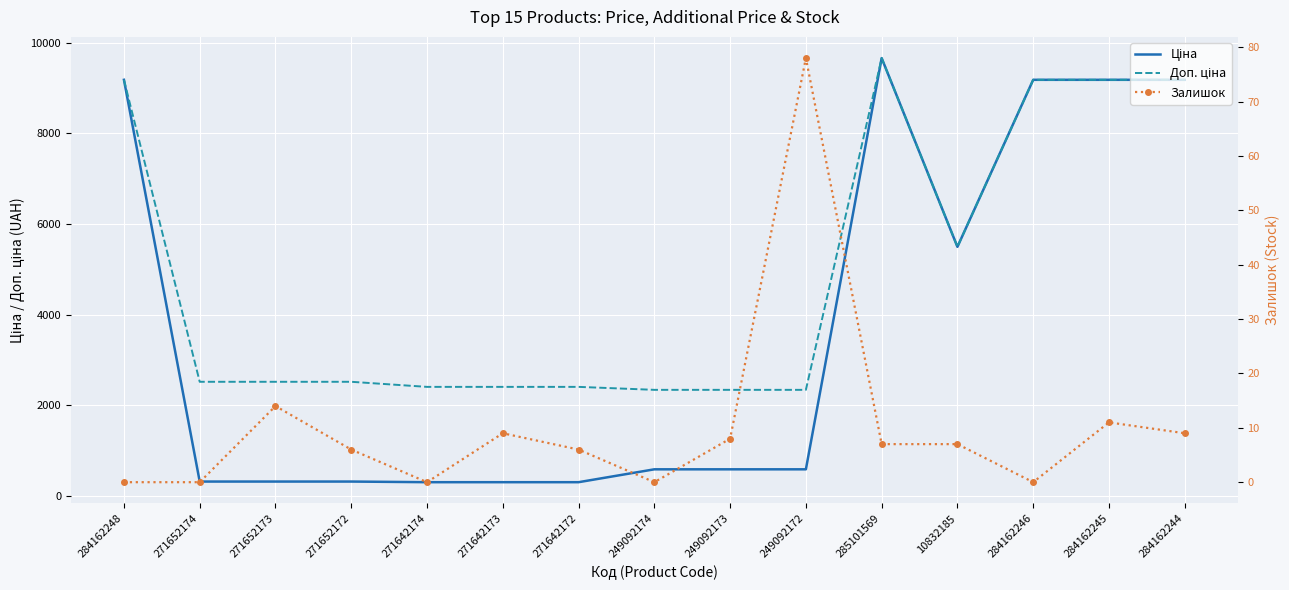

What is the value of the Доп. ціна point at the 15th from the left?

9185.1